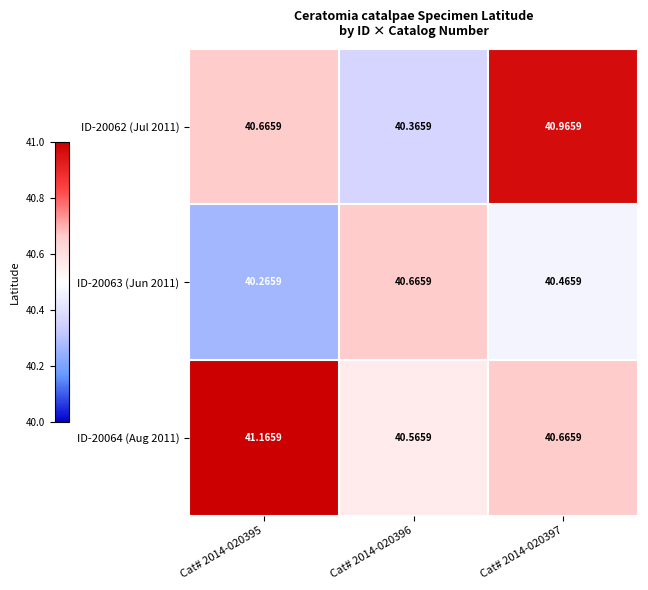

Is the value of ID-20063 (Jun 2011) at Cat# 2014-020397 greater than the value of ID-20064 (Aug 2011) at Cat# 2014-020396?

No